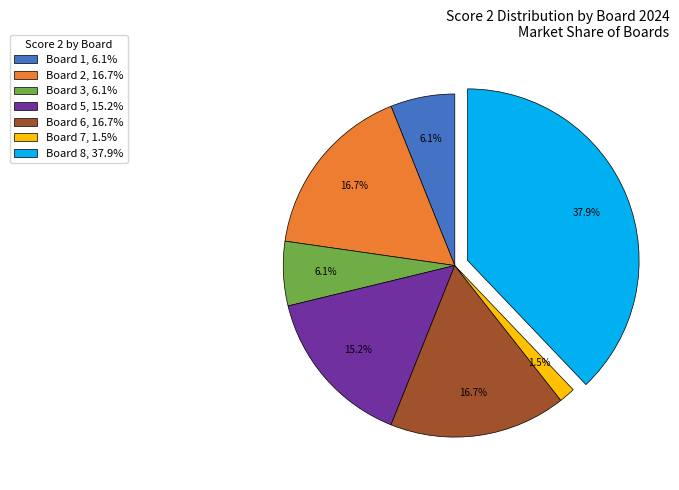

What percentage is NOT represented by Board 2, 16.7%?

83.3%